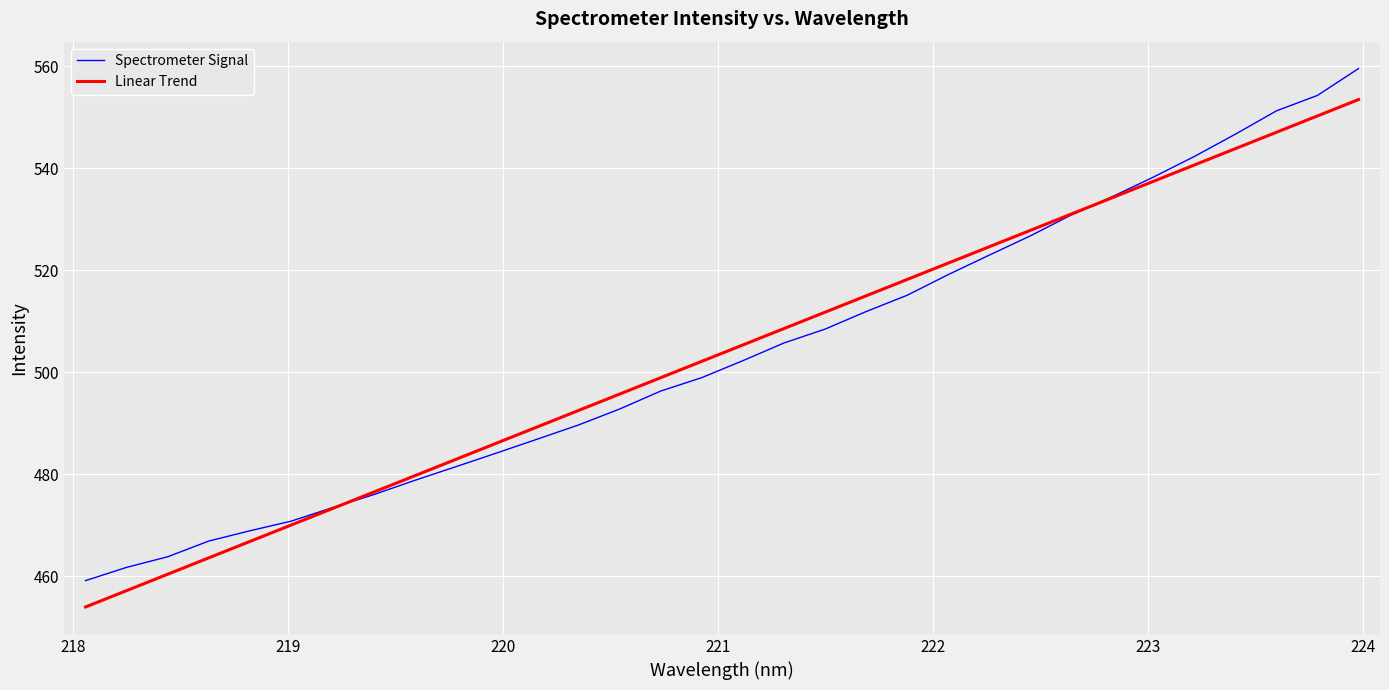

What is the sum of all Linear Trend values?

16119.7